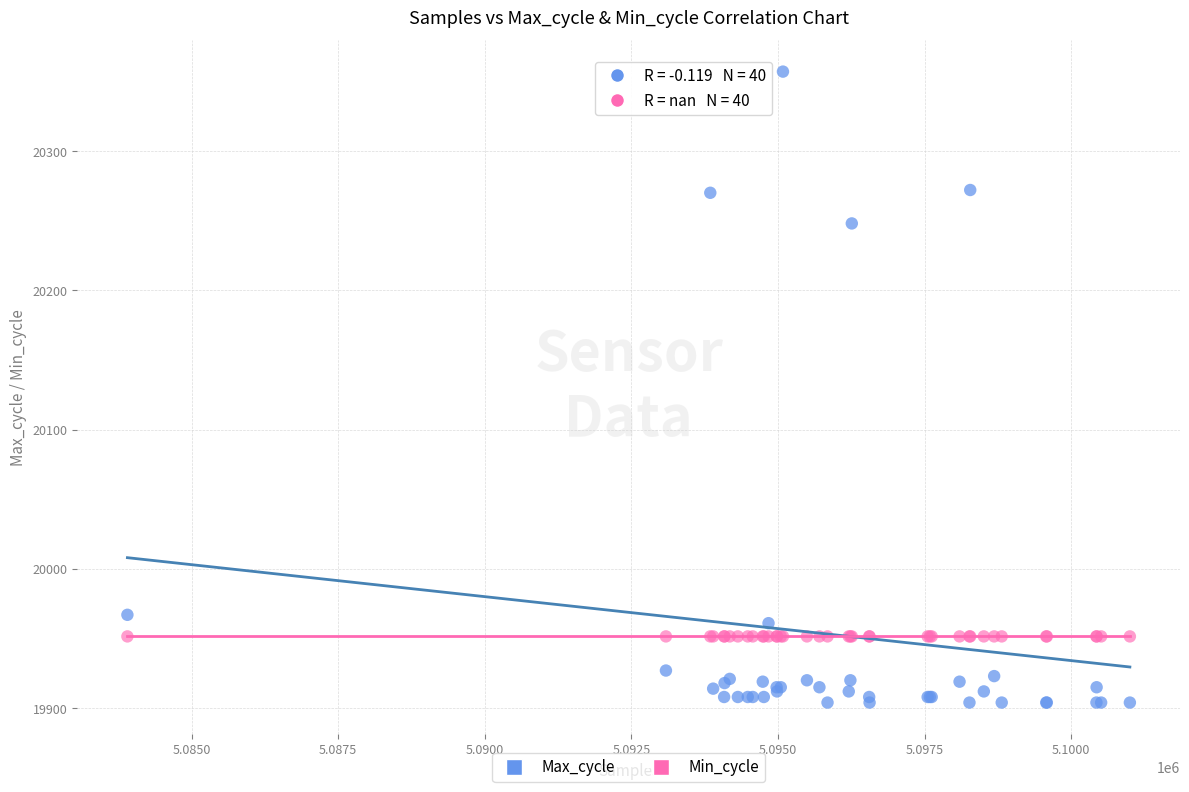

Which series reaches the minimum Y coordinate?

Max_cycle